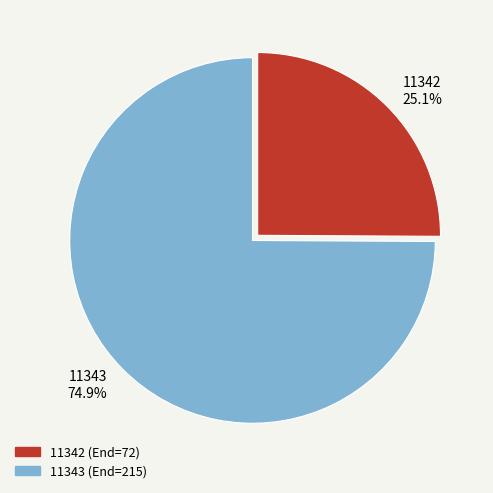

Rank the categories by value from lowest to highest.

11342, 11343